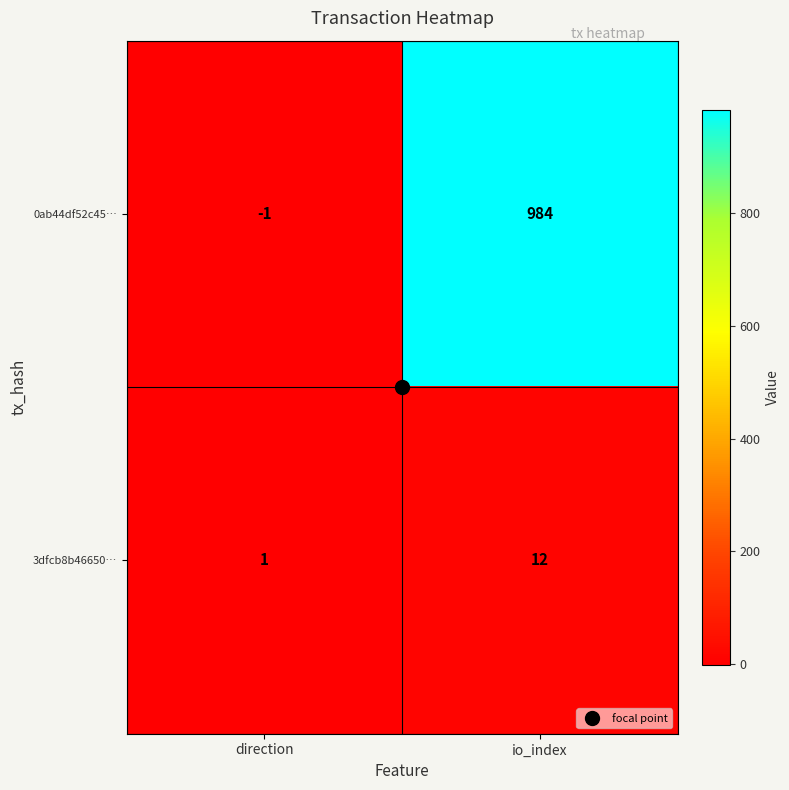

What value does the 3dfcb8b46650… series have at io_index?

12